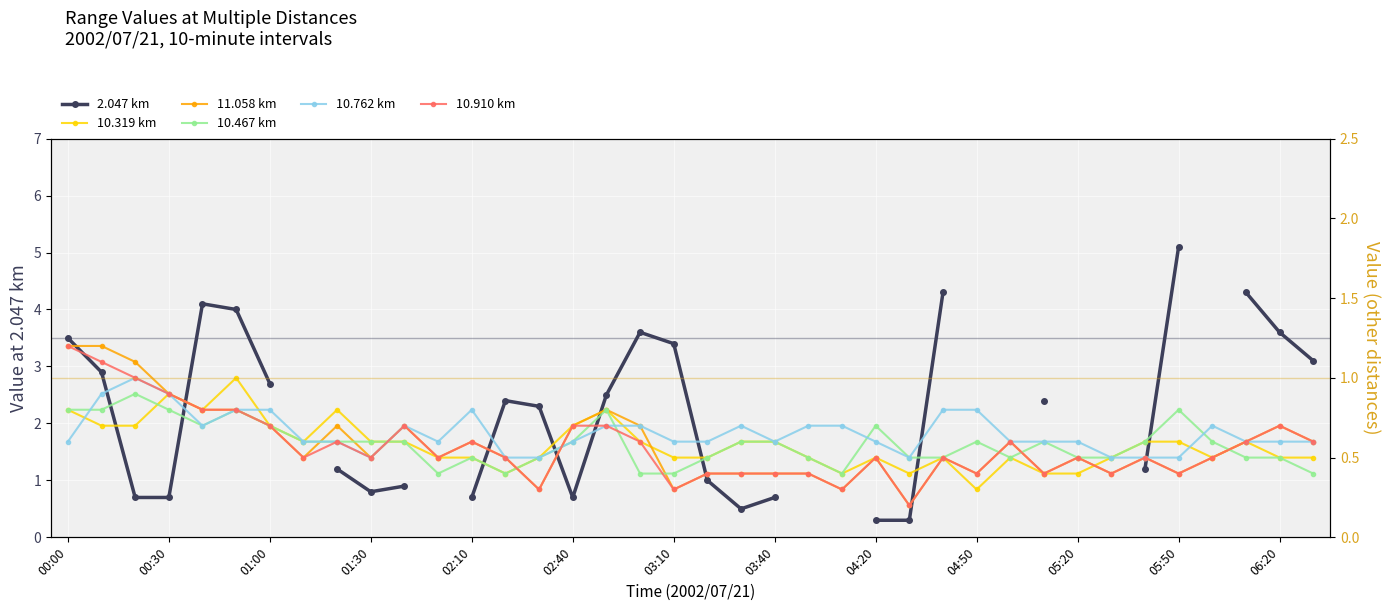

How many values in the 2.047 km series are below 3?

19